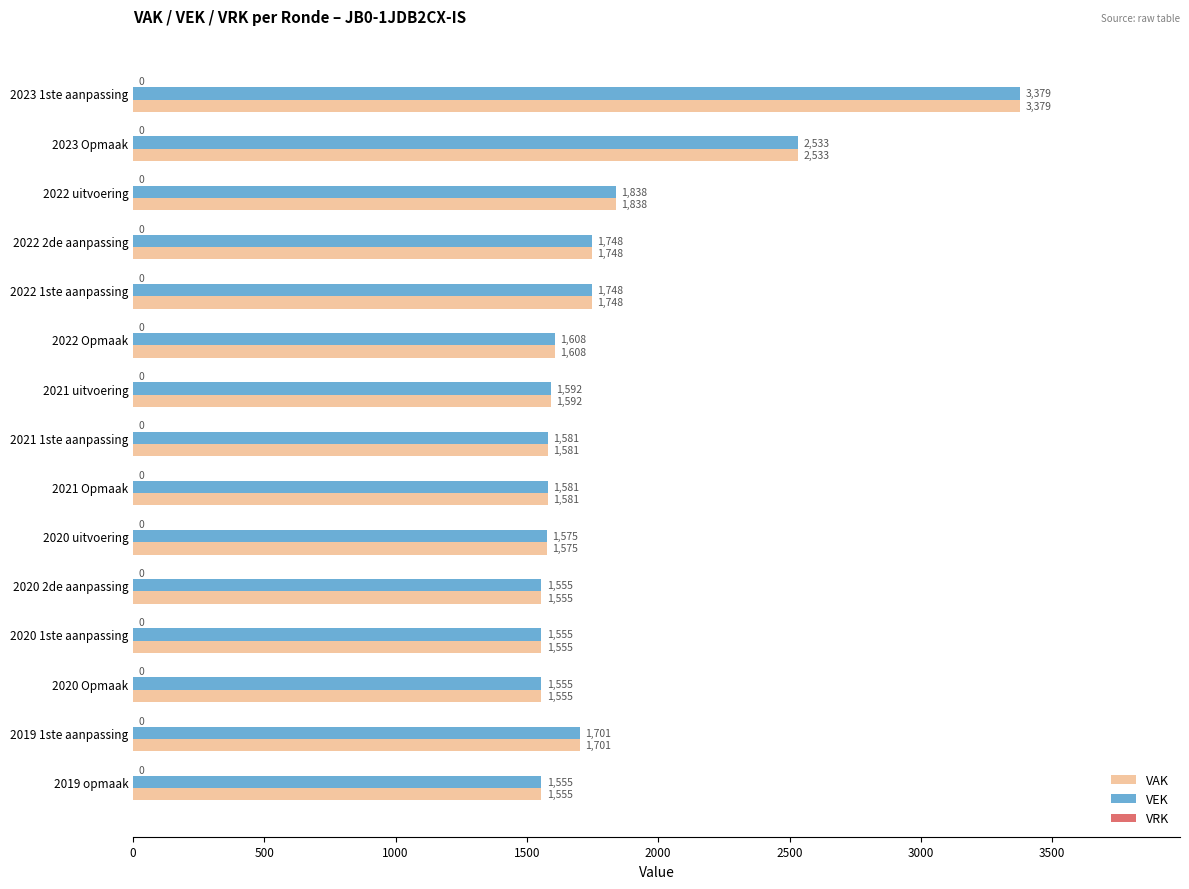

What is the lowest value of the VEK series?

1555